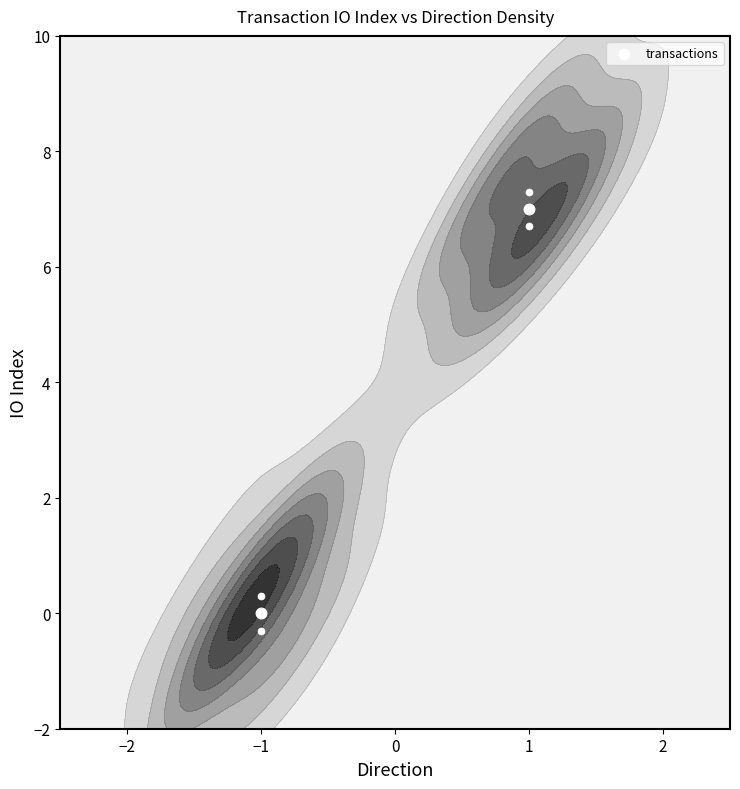

The chart shows a value of 11 at 1. True or false?

False